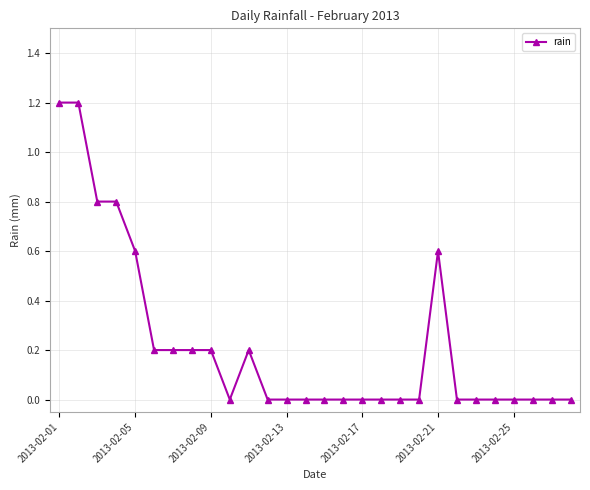

What is the difference between the second highest and minimum values?

1.2